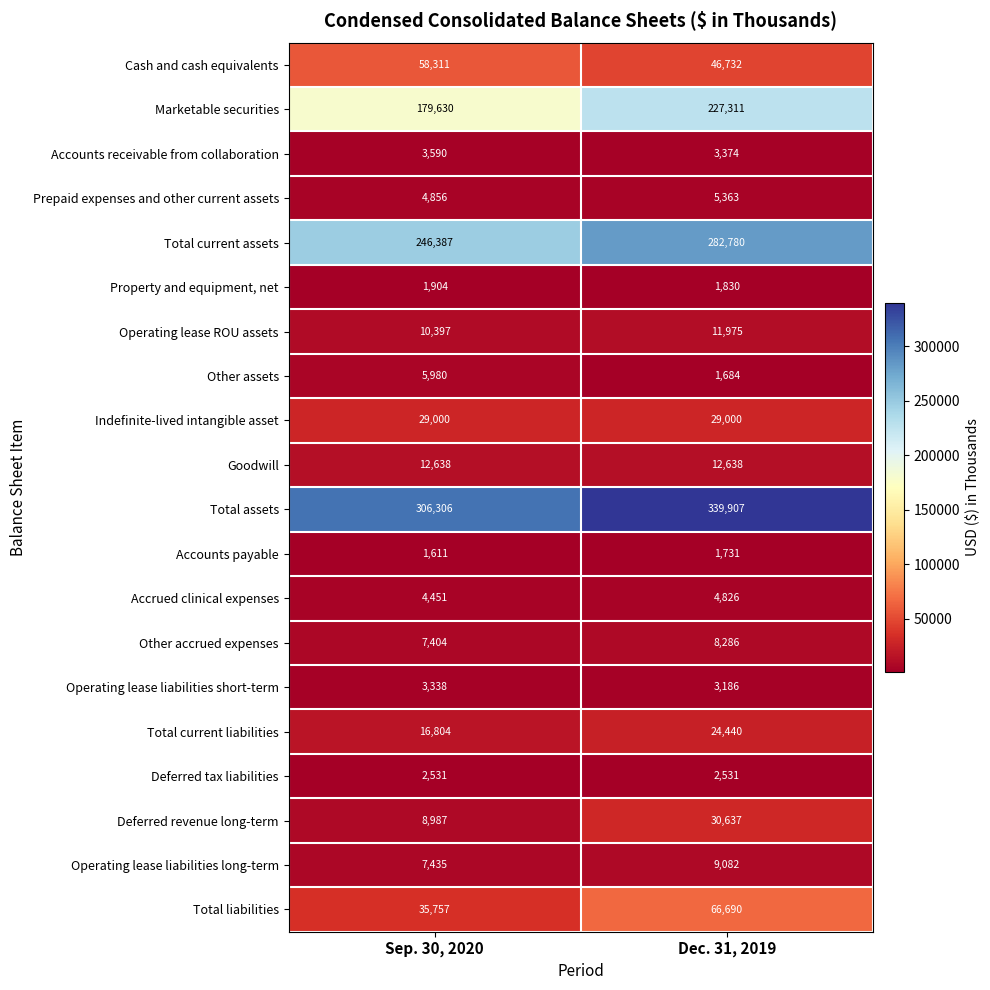

What is the greatest value displayed?

339907